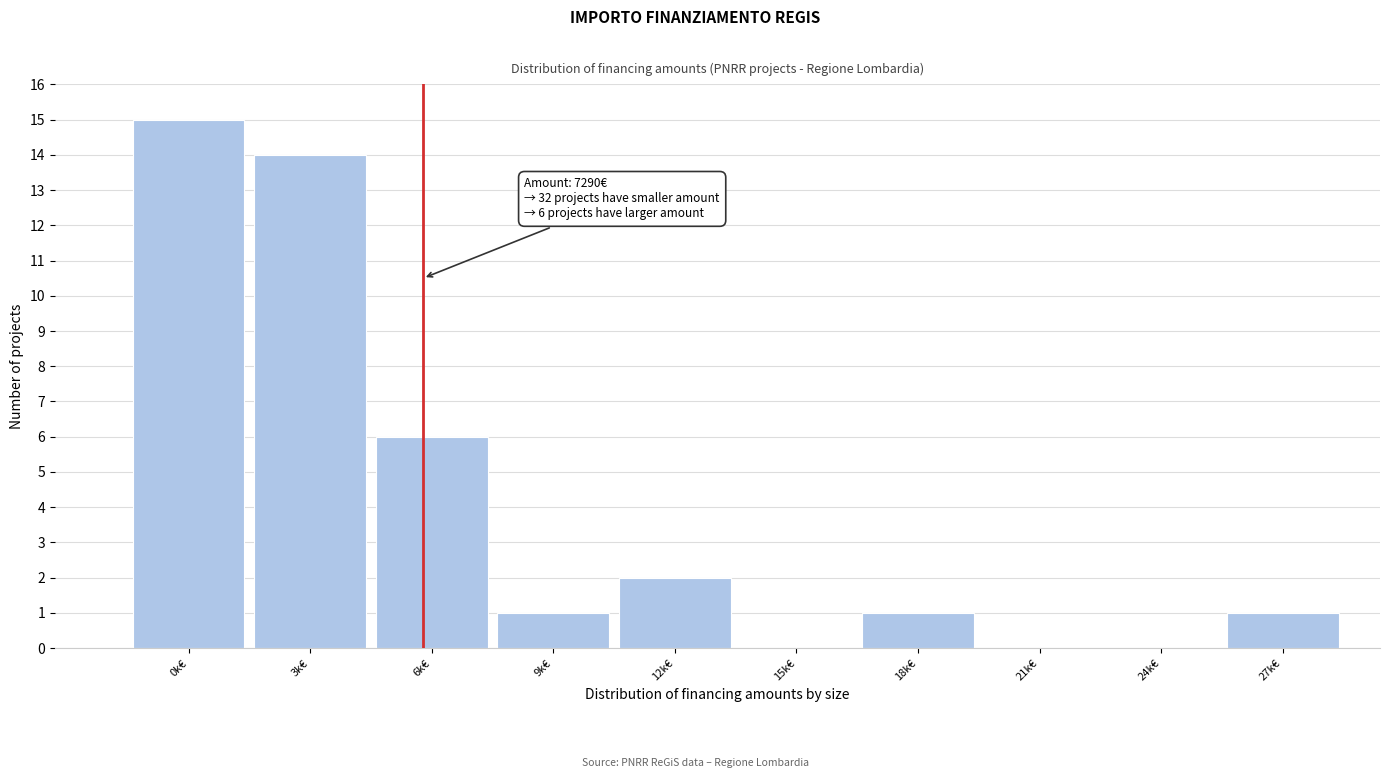

Reading left to right, extract all data points from this chart.

0k€=15	3k€=14	6k€=6	9k€=1	12k€=2	15k€=0	18k€=1	21k€=0	24k€=0	27k€=1